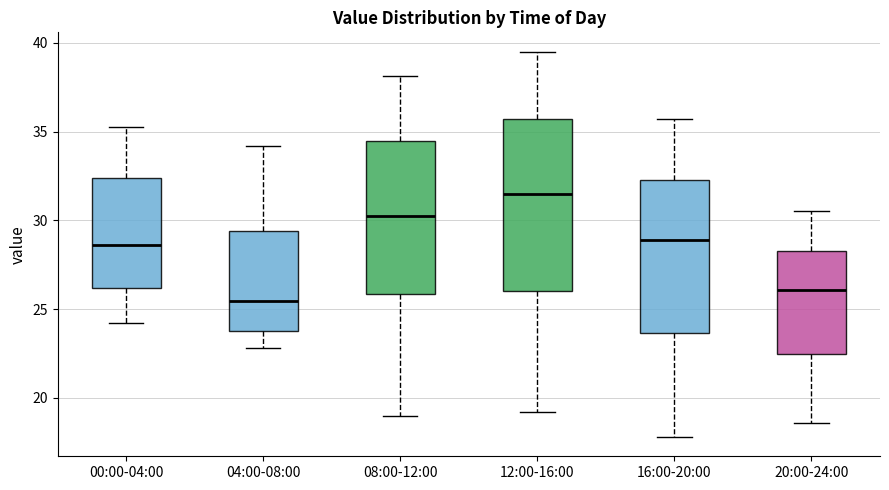

Which box's median line is the lowest?

04:00-08:00